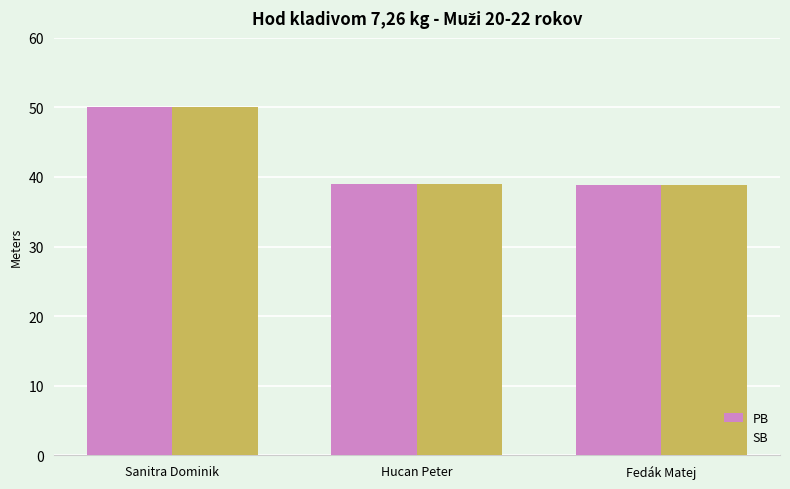

What are all the series names shown in the legend?

PB, SB